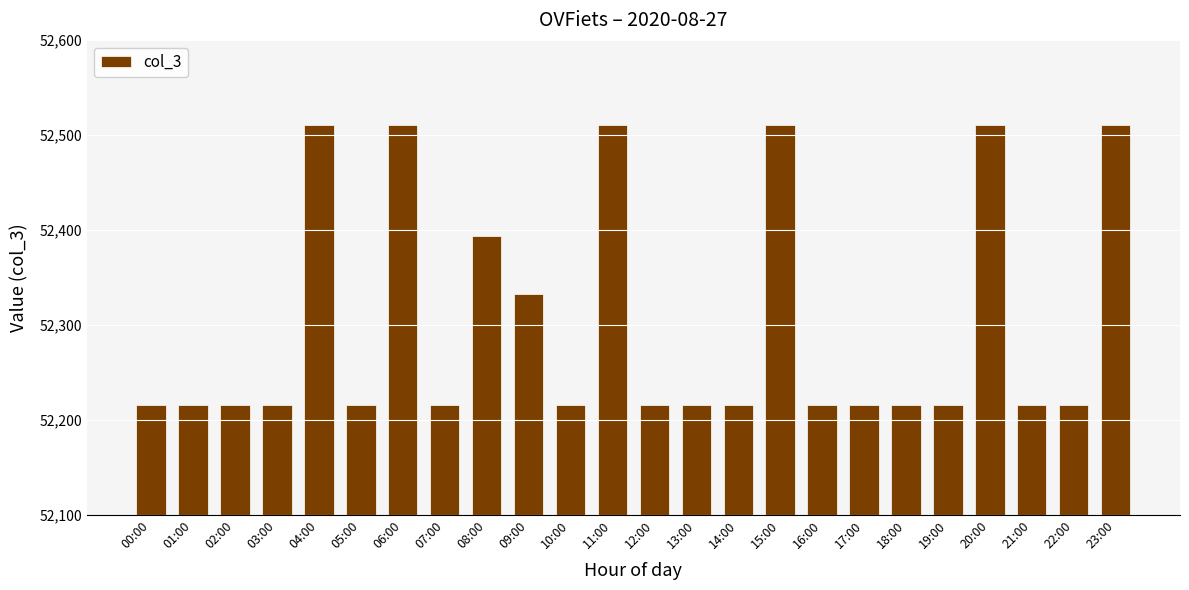

What is the maximum value shown in the chart?

52510